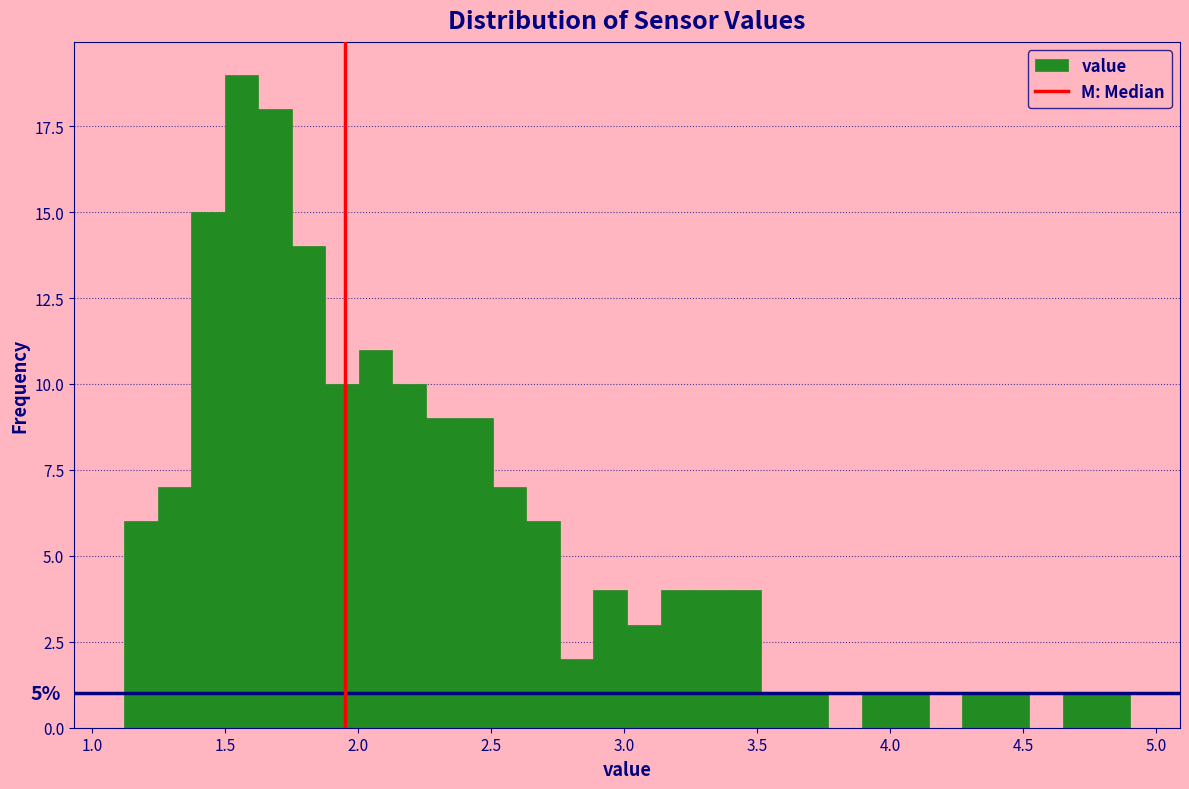

Read against the x-axis, roughly where is the centre of the tallest bar?

1.55